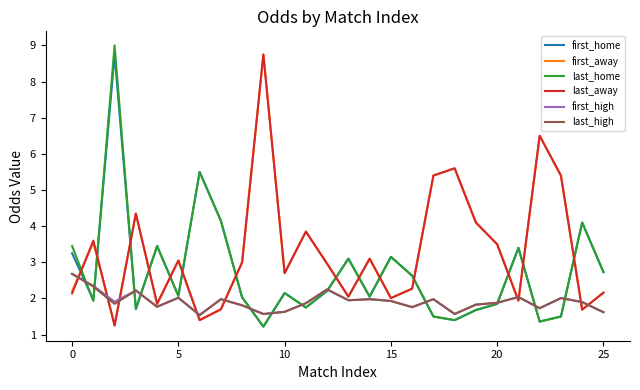

What is the smallest value displayed?

1.2